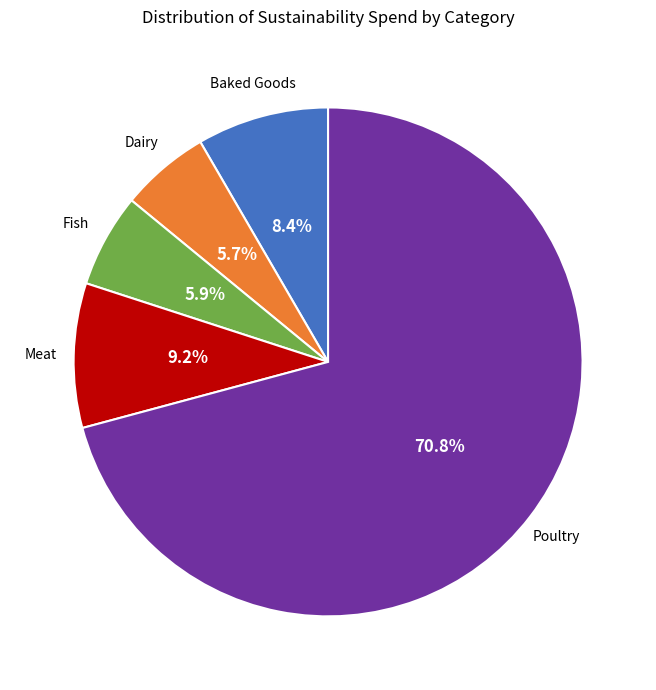

Count the number of slices in the pie.

5